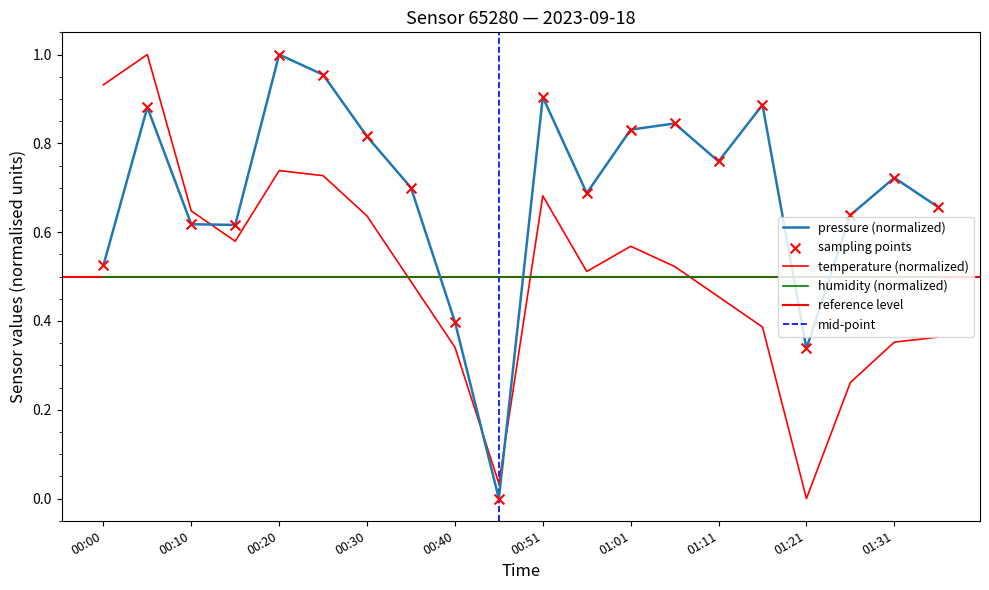

Which series reaches the minimum Y coordinate?

pressure